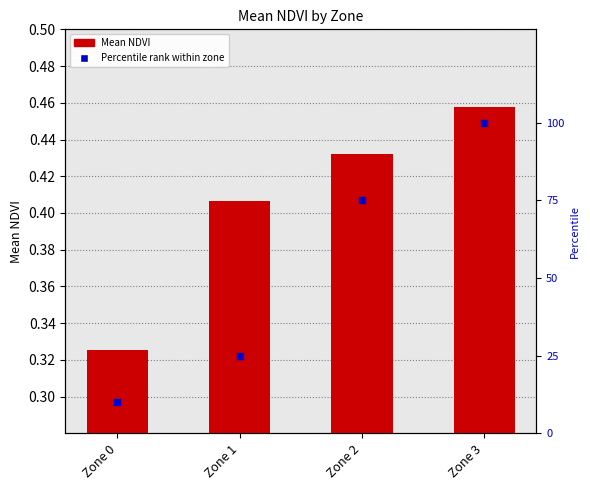

At which category is the sum across all series the highest?

Zone 3